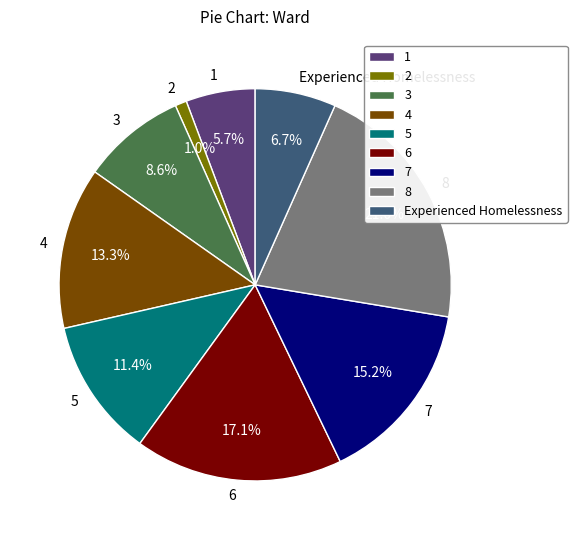

Is there a majority slice in this chart?

No